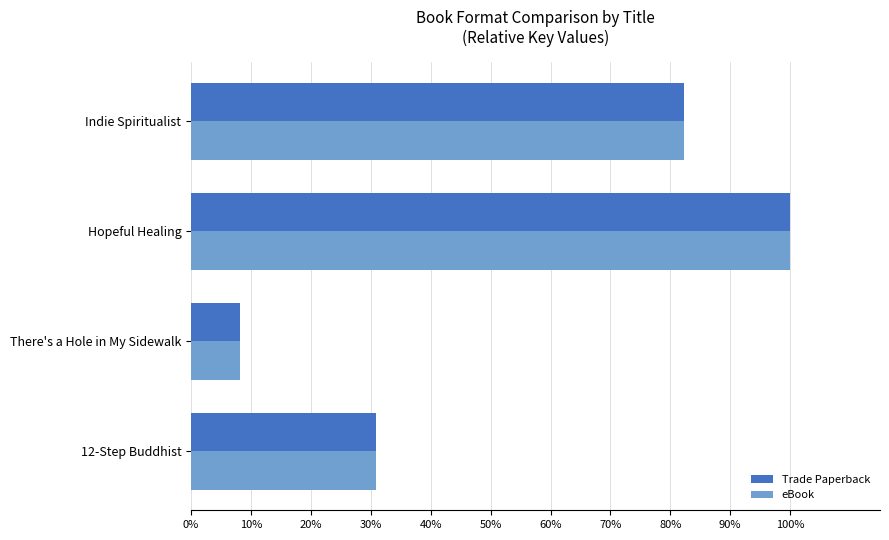

What are all the series names shown in the legend?

Trade Paperback, eBook